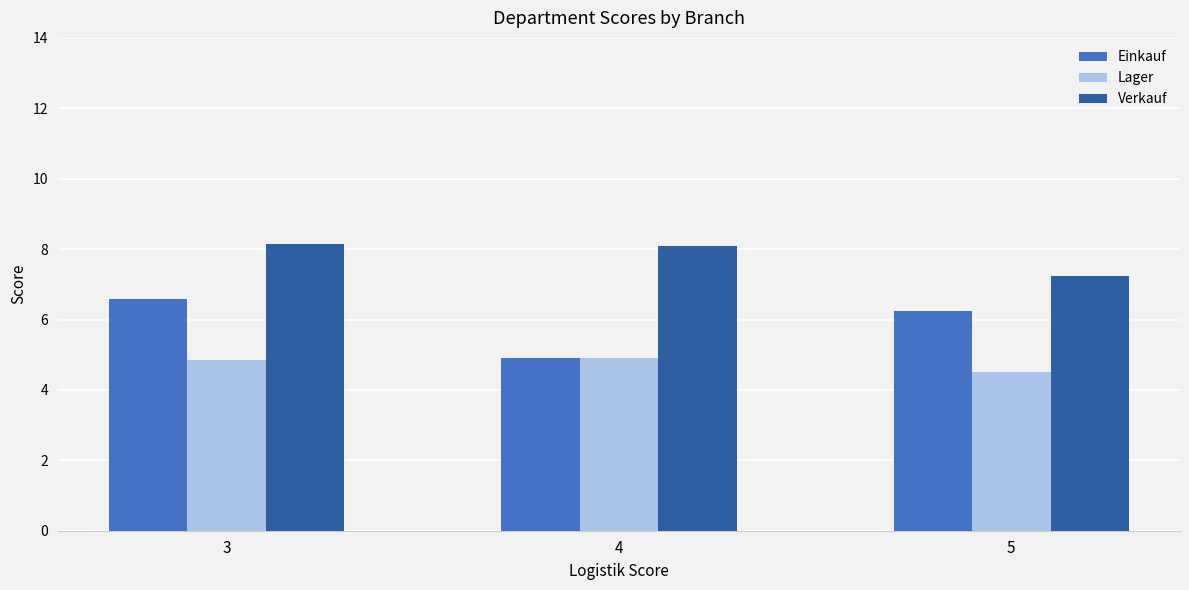

Rank the series at 5 from highest to lowest value.

Verkauf, Einkauf, Lager